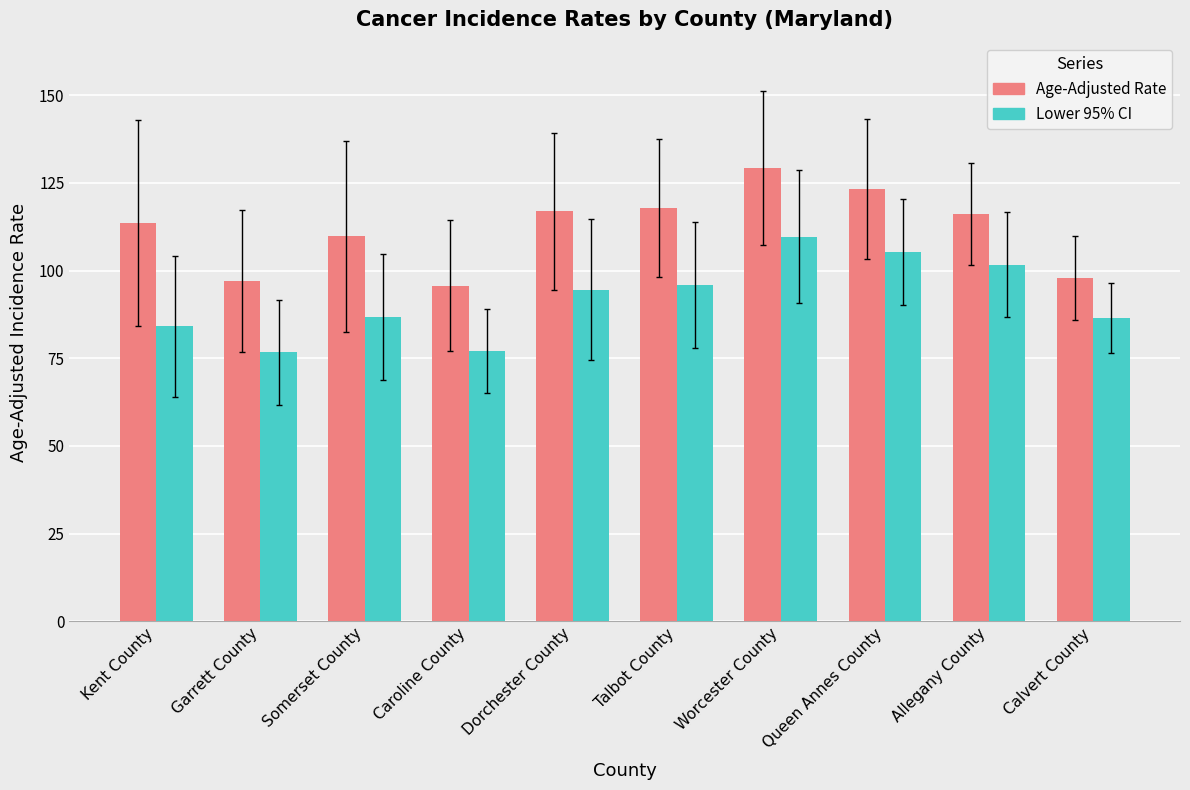

How many series are shown in this chart?

2